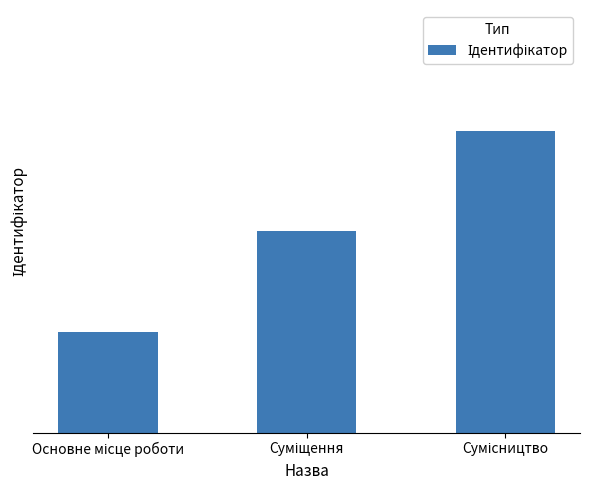

Are the bars horizontal?

No